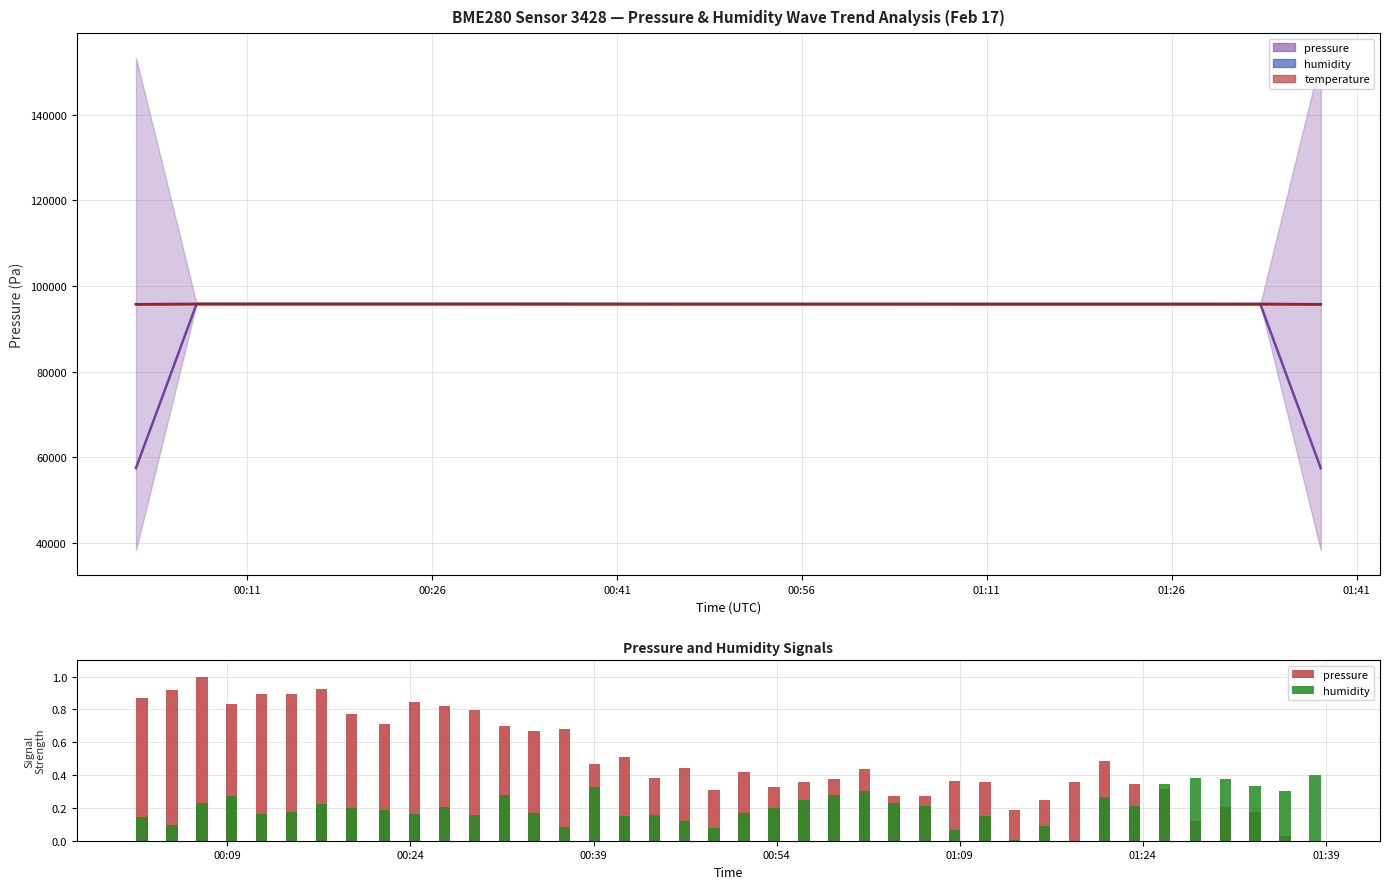

What is the average value of the pressure series?

0.5